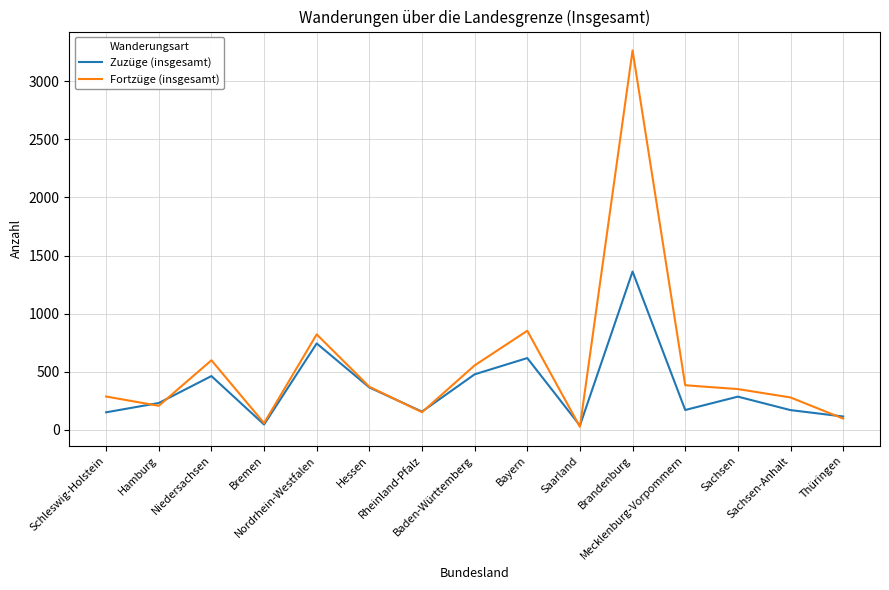

What is the maximum value shown in the chart?

3266